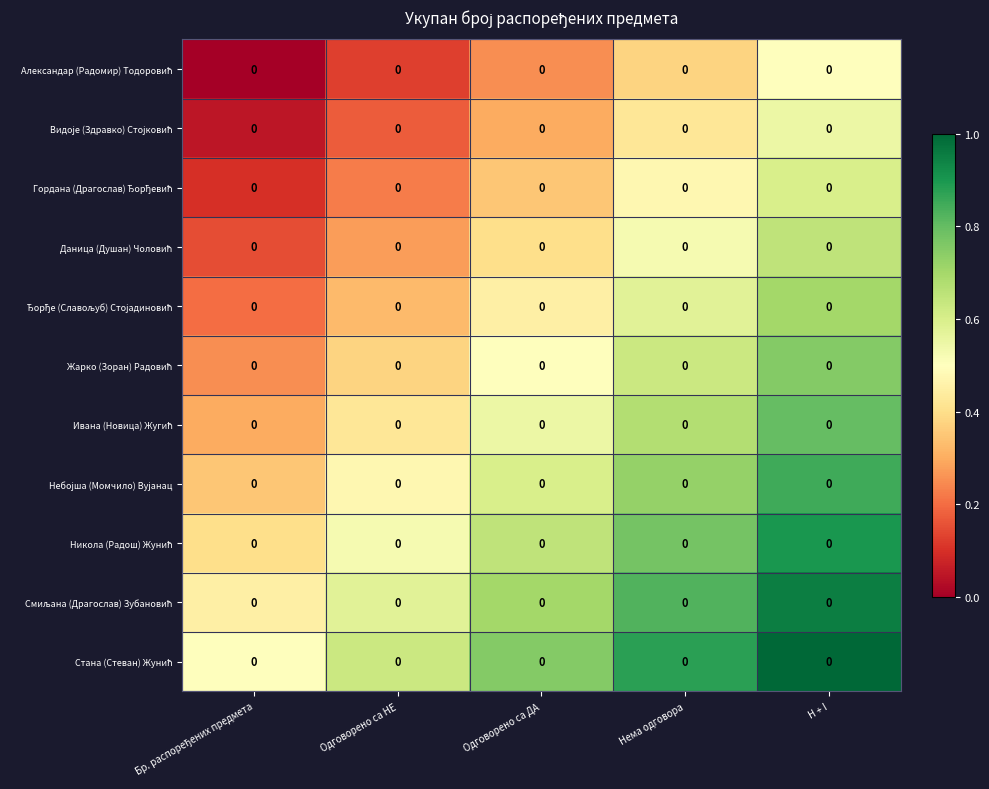

How many distinct data groups are displayed?

11